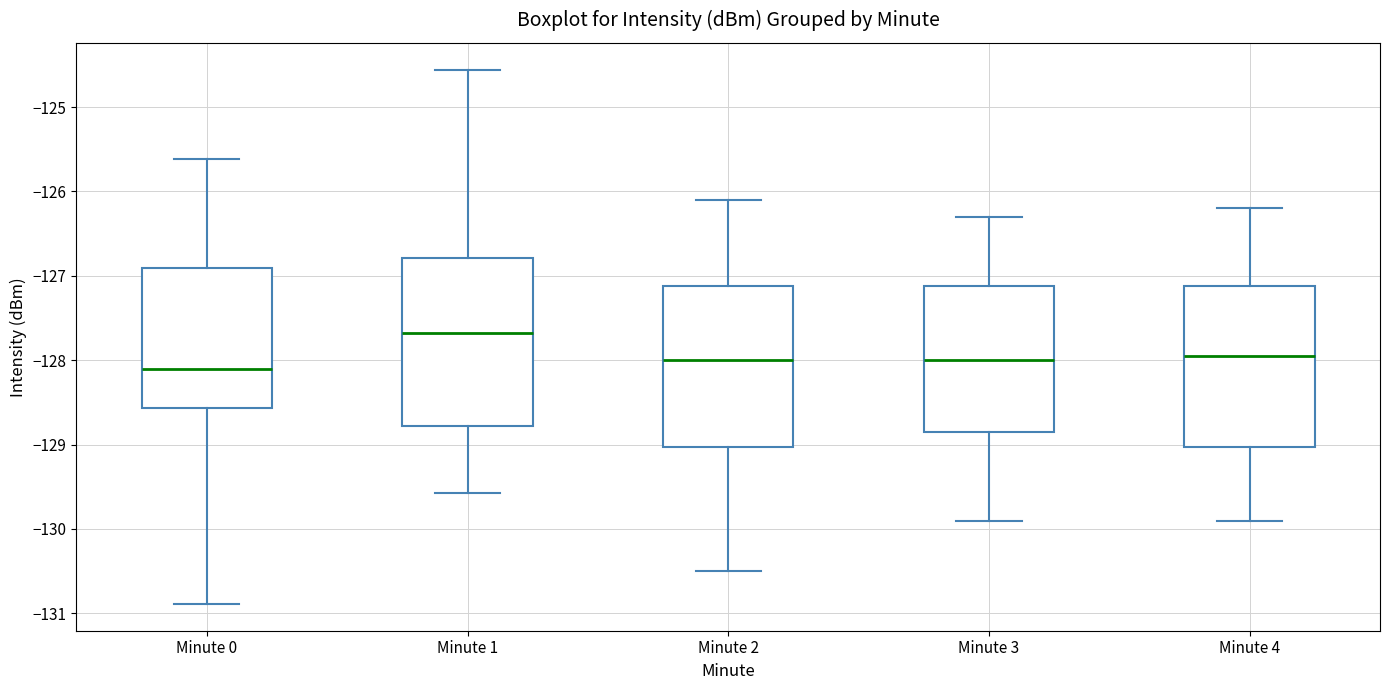

Where does the median line of the box for Minute 3 sit on the y-axis? The values are not printed on the chart, so give them approximately, as read against the axis.

-128.0